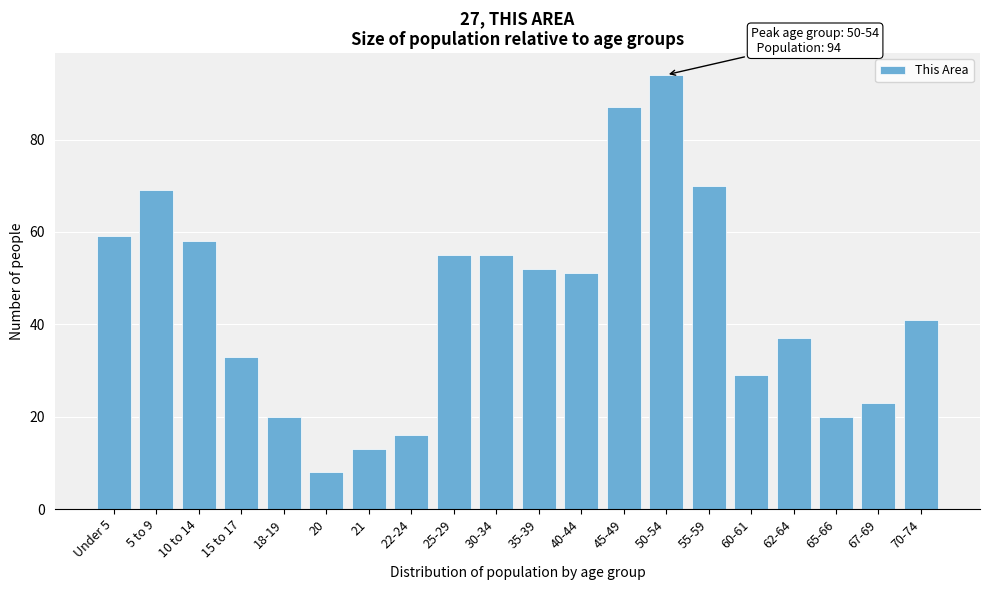

Reading right to left, list all the values displayed in this chart.

70-74=41	67-69=23	65-66=20	62-64=37	60-61=29	55-59=70	50-54=94	45-49=87	40-44=51	35-39=52	30-34=55	25-29=55	22-24=16	21=13	20=8	18-19=20	15 to 17=33	10 to 14=58	5 to 9=69	Under 5=59